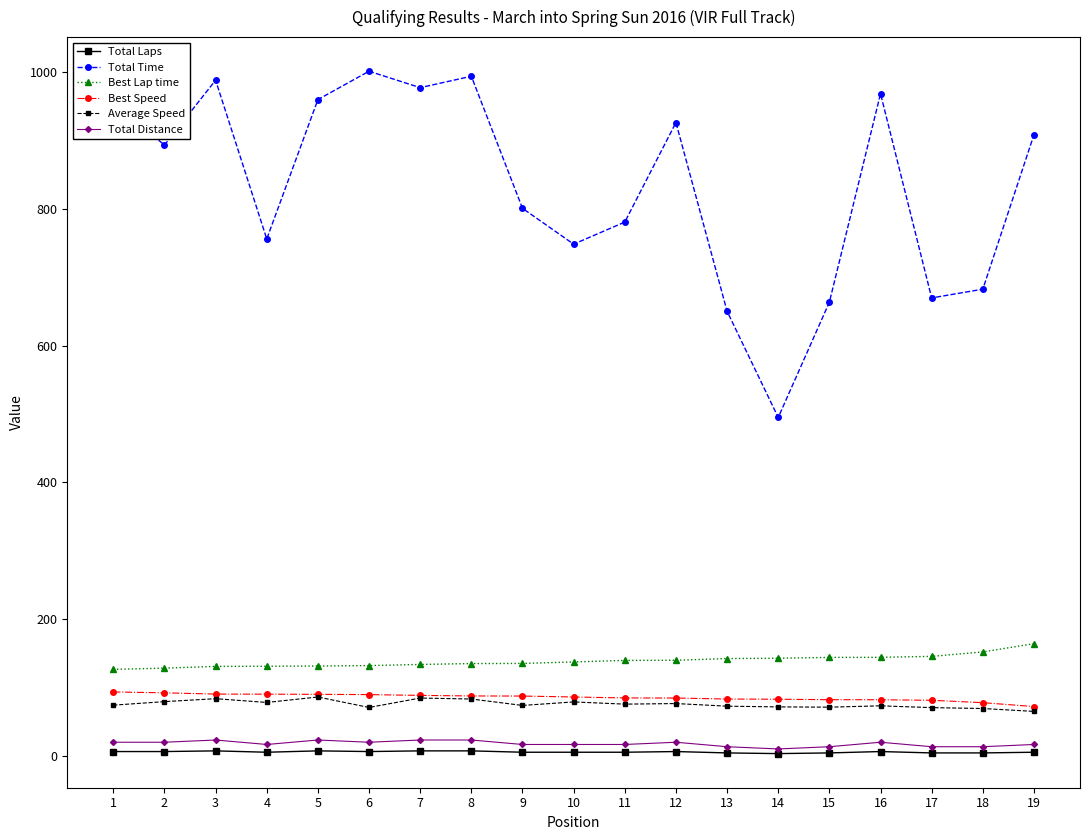

What is the lowest value of the Best Speed series?

71.8